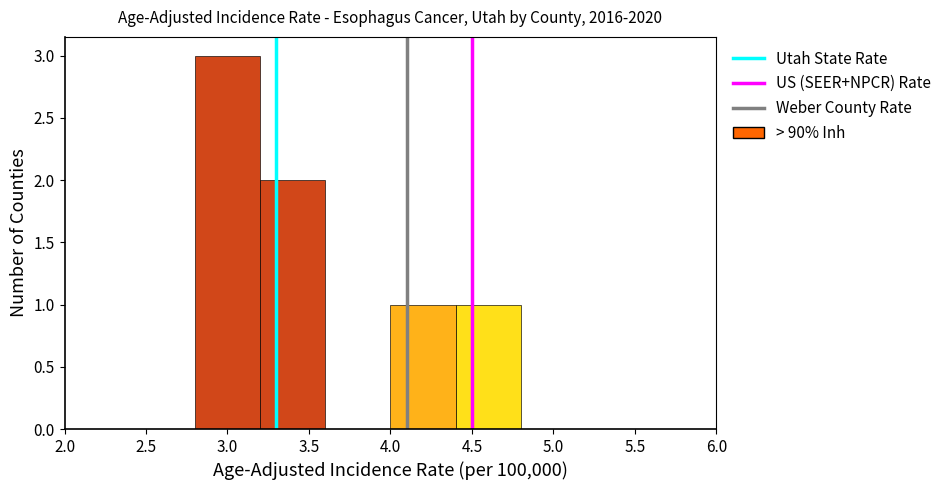

What is the height of the bar covering 4.0 to 4.4 on the x-axis? The values are not printed on the chart, so give them approximately, as read against the axis.

1